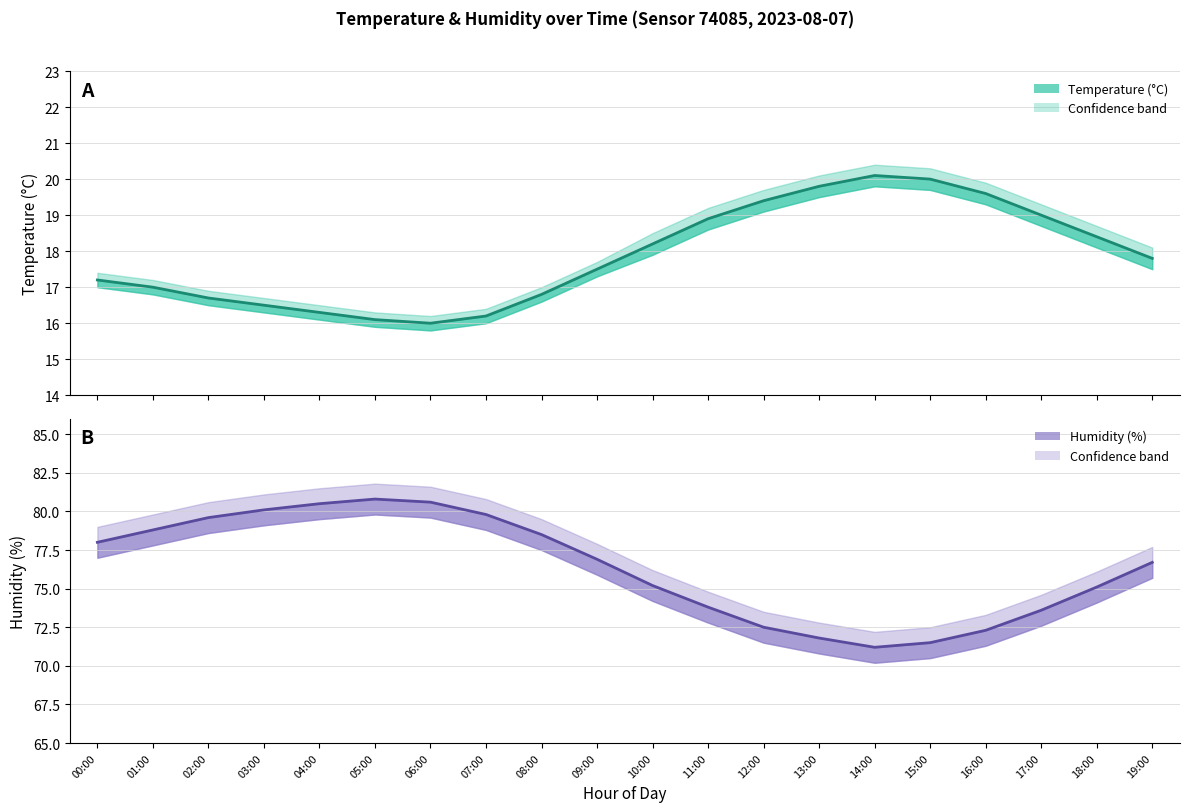

At which category is the sum across all series the highest?

05:00